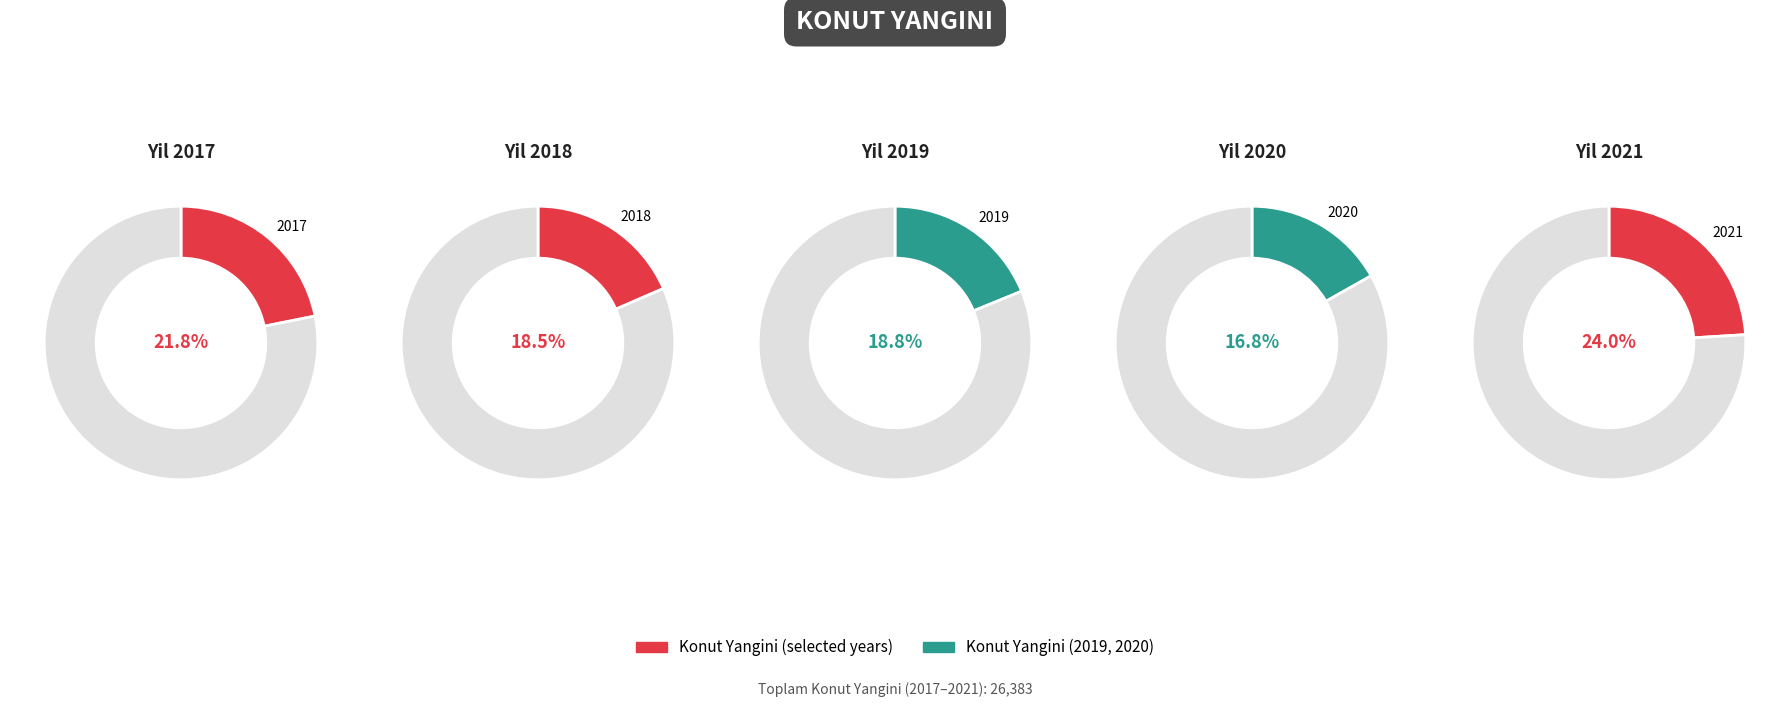

Combined, what portion of the pie is 2018 and 2020?

35.3%